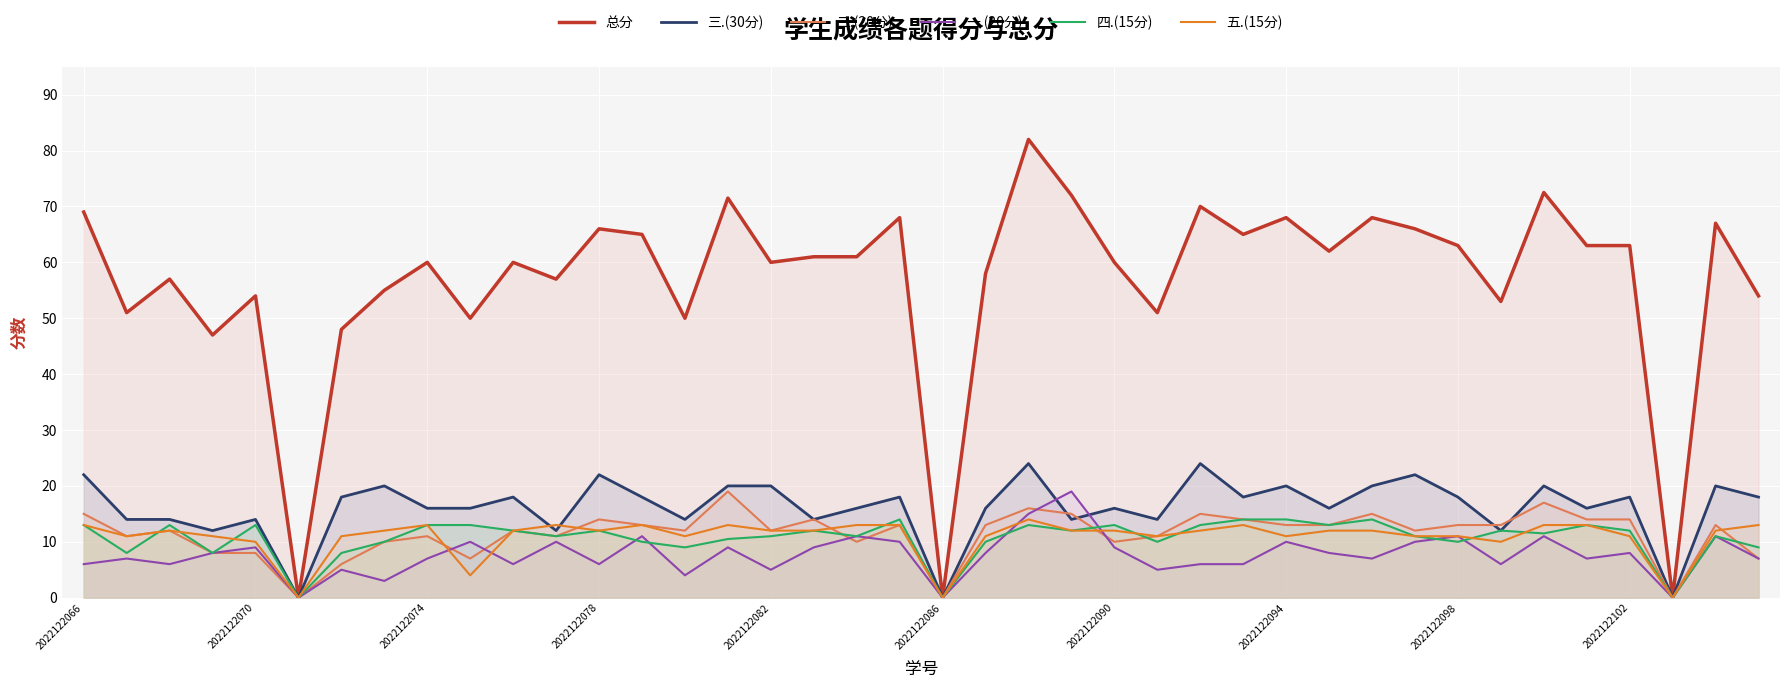

What are all the series names shown in the legend?

总分, 三.(30分), 二.(20分), 一.(20分), 四.(15分), 五.(15分)